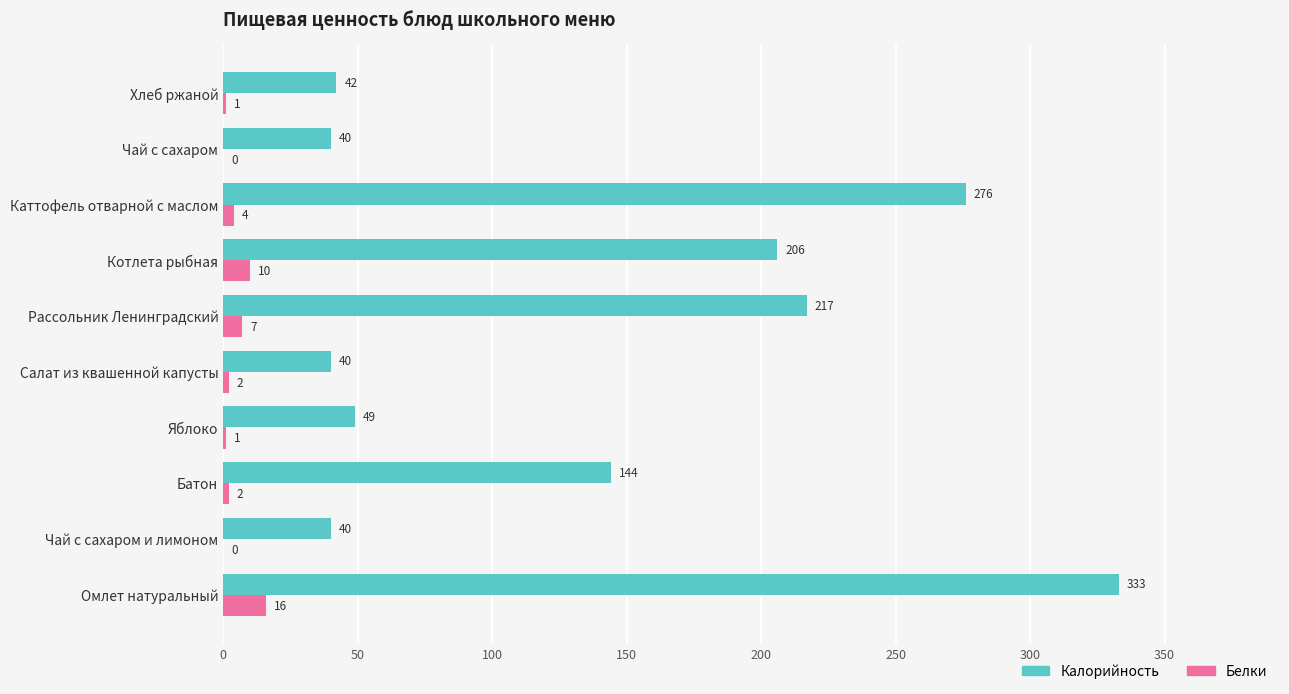

What is the total value across all series at Омлет натуральный?

349